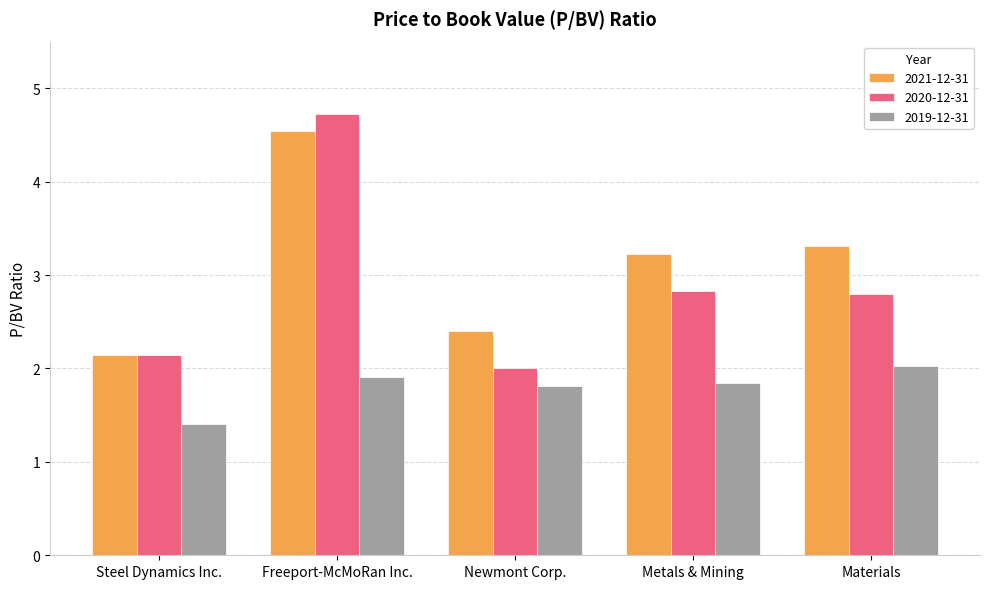

Where is 2019-12-31 nearest to the value 1?

Steel Dynamics Inc.